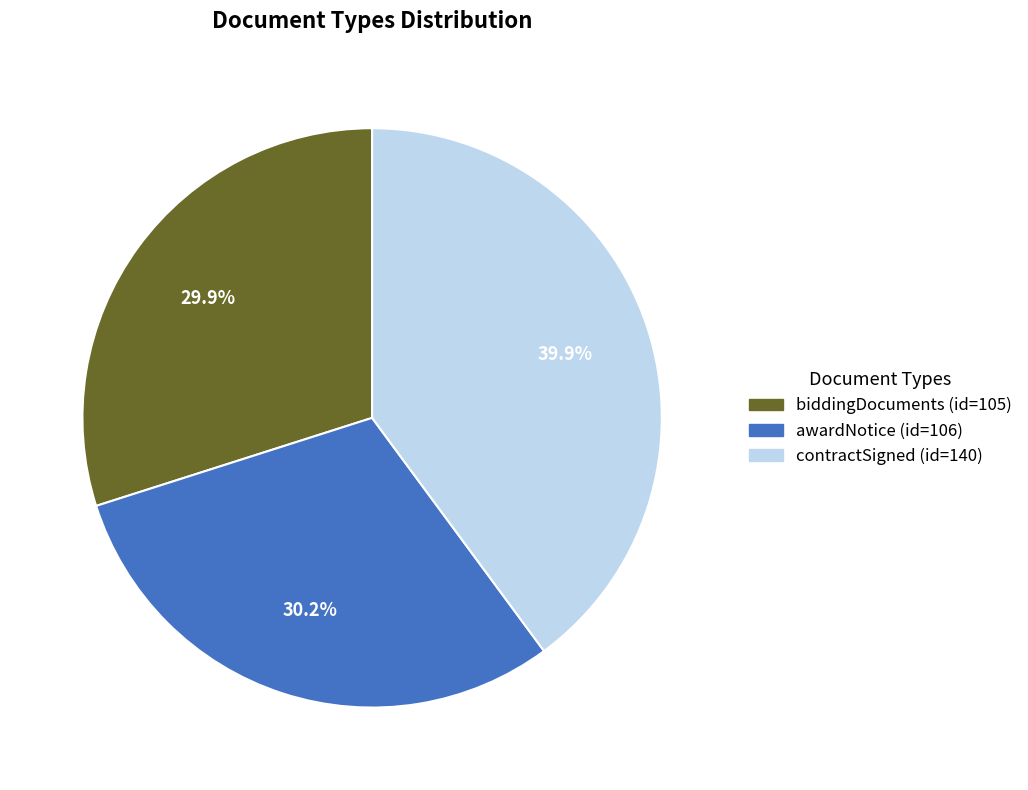

Which slice is the largest?

contractSigned